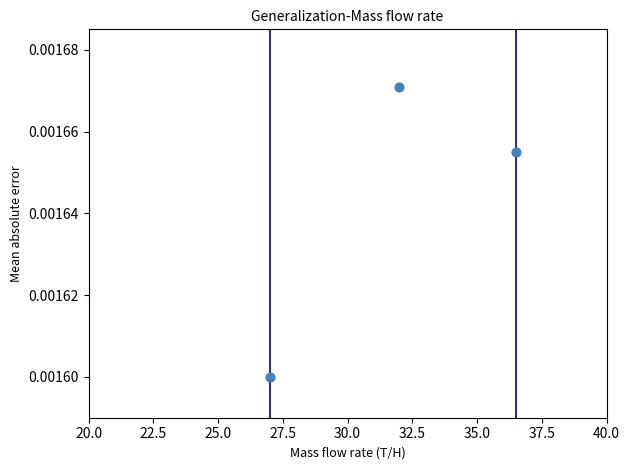

What is the range of X values (max minus min)?

9.5